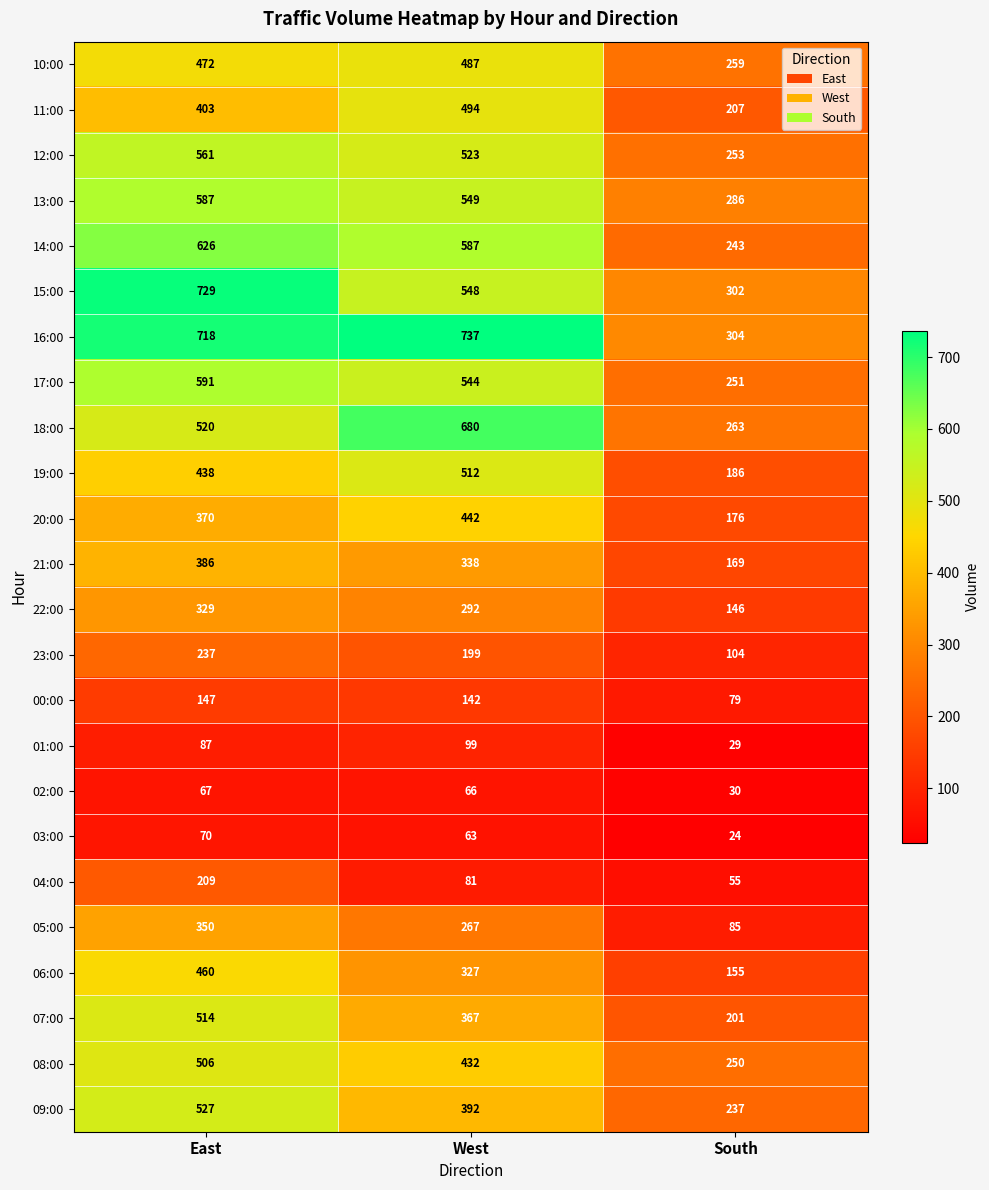

What is the spread (max minus min) of values at South?

280